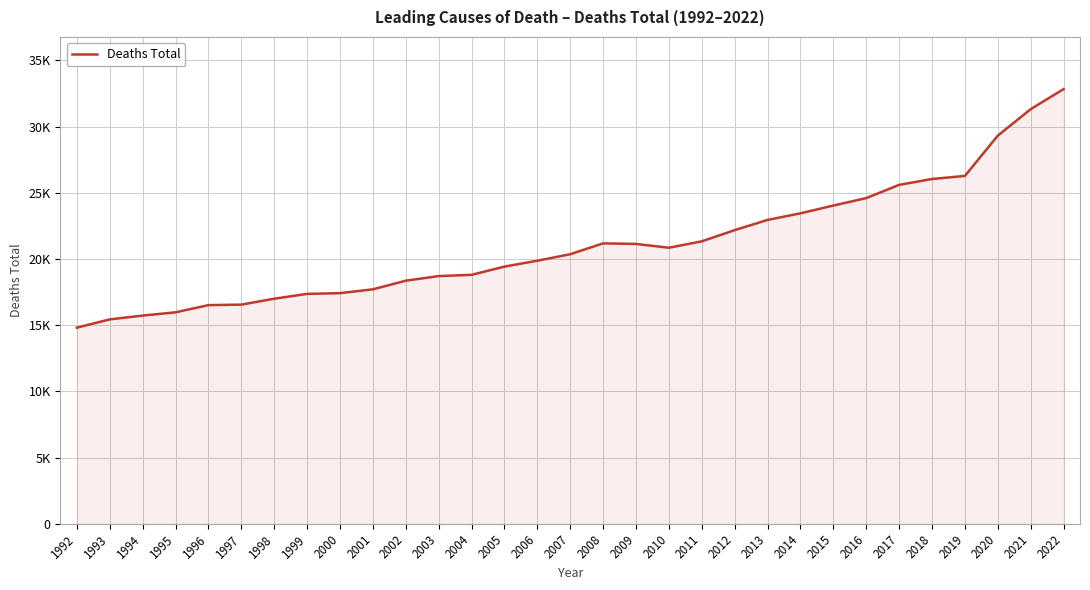

Is this an area chart (filled region under the line)?

Yes